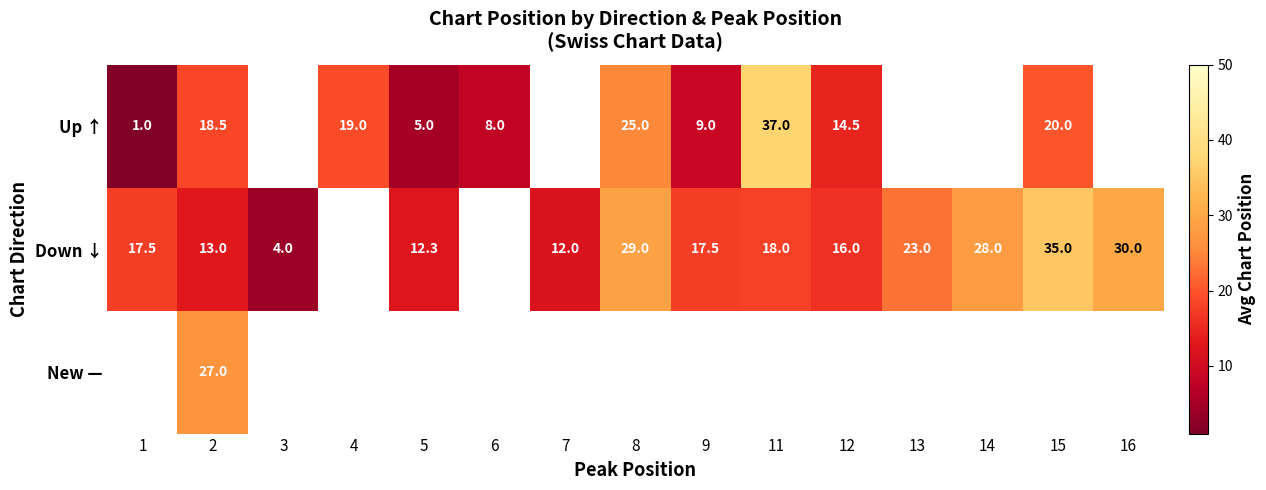

Which has a higher value, 8 or 15?

8